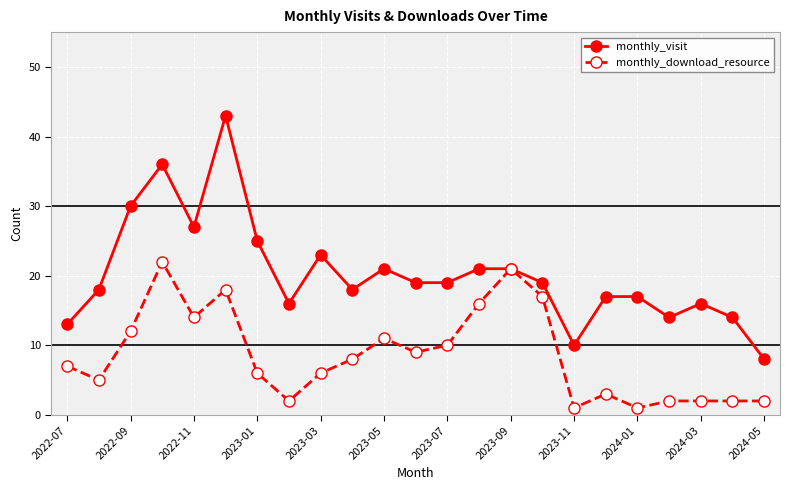

List the series in order of their overall mean, lowest first.

monthly_download_resource, monthly_visit